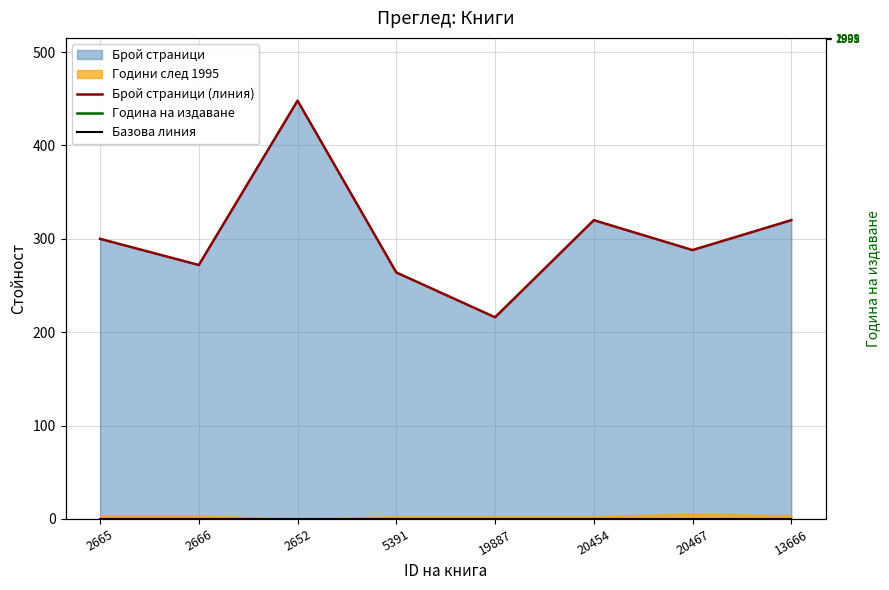

Reading right to left, transcribe all the data shown in this chart.

Брой страници (линия): 320	288	320	216	264	448	272	300
Година на издаване: 1999	2001	1998	1998	1998	1995	1999	1999
Базова линия: 0	0	0	0	0	0	0	0